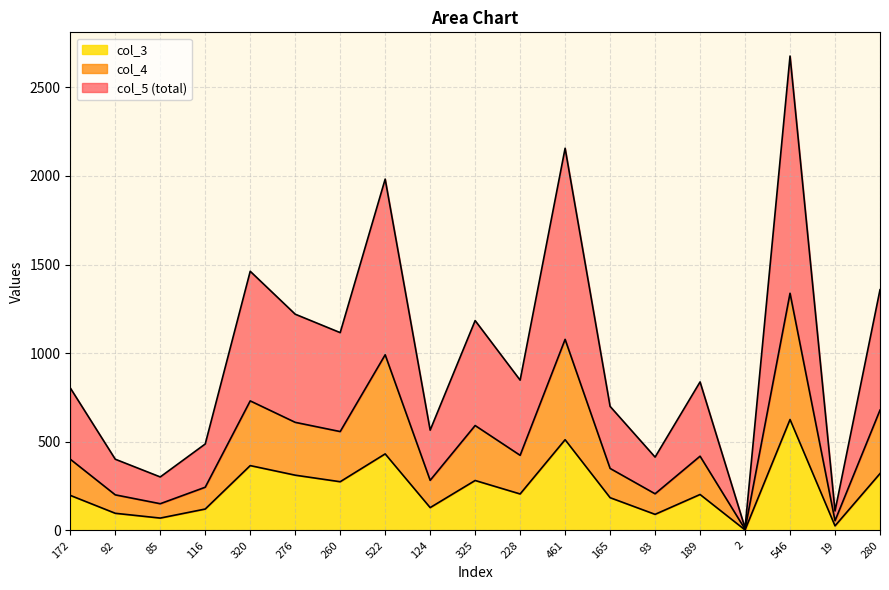

What is the label of the 19th point from the left?

280